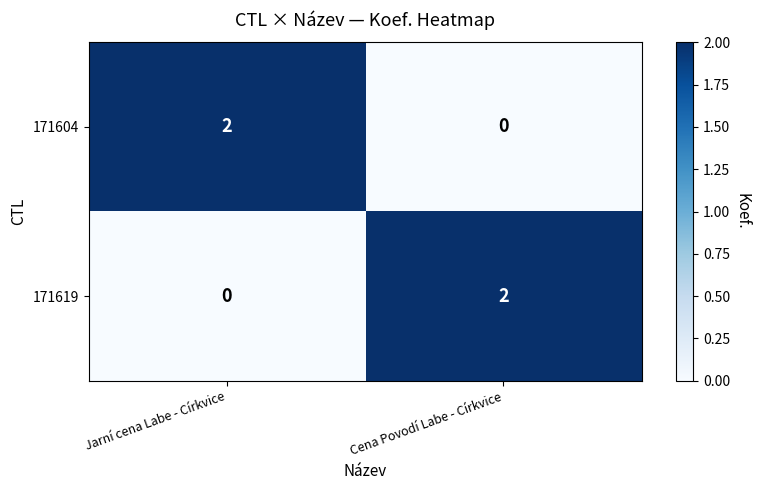

The value of 171619 at Cena Povodí Labe - Církvice is 1. True or false?

False